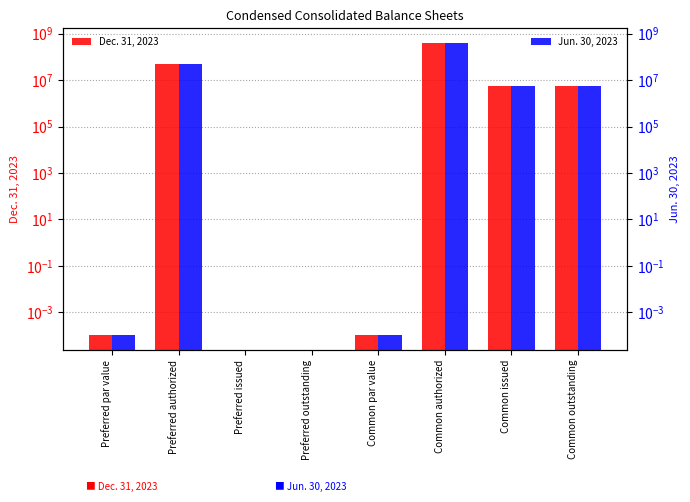

At Preferred outstanding, list the series in order from largest to smallest.

Dec. 31, 2023, Jun. 30, 2023